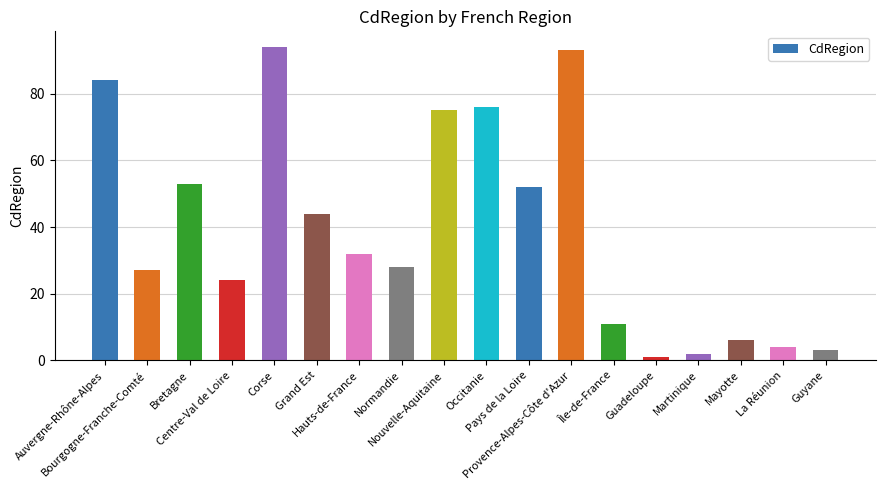

How many categories are shown in the chart?

18